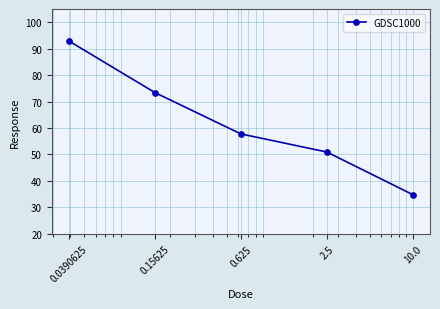

What is the value of the 2nd point from the left?

73.4